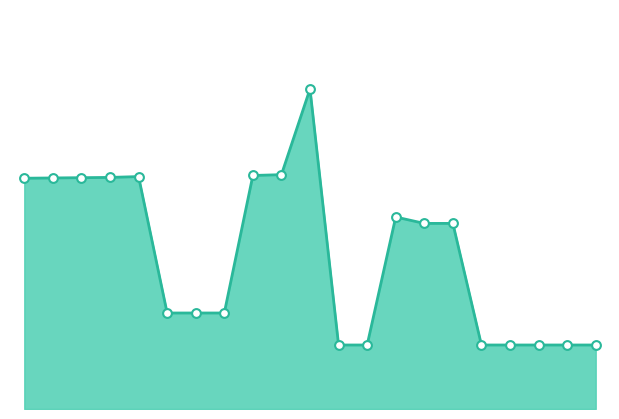

Which series contains the highest Y value?

Ask line